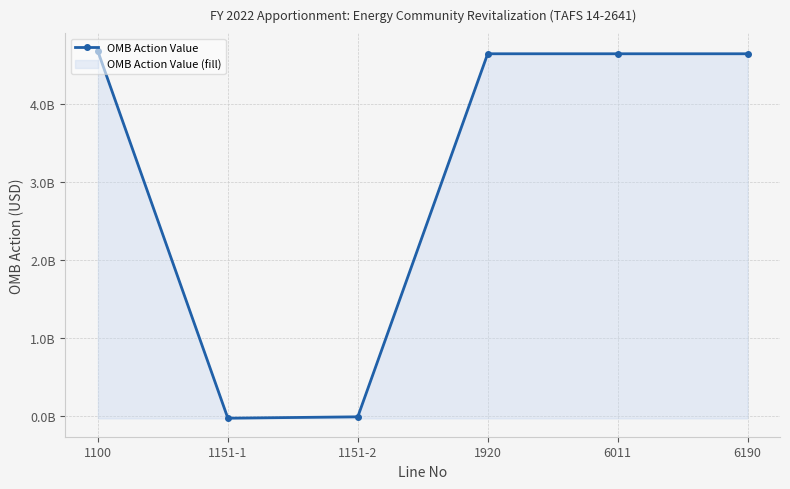

How many values are above zero?

4